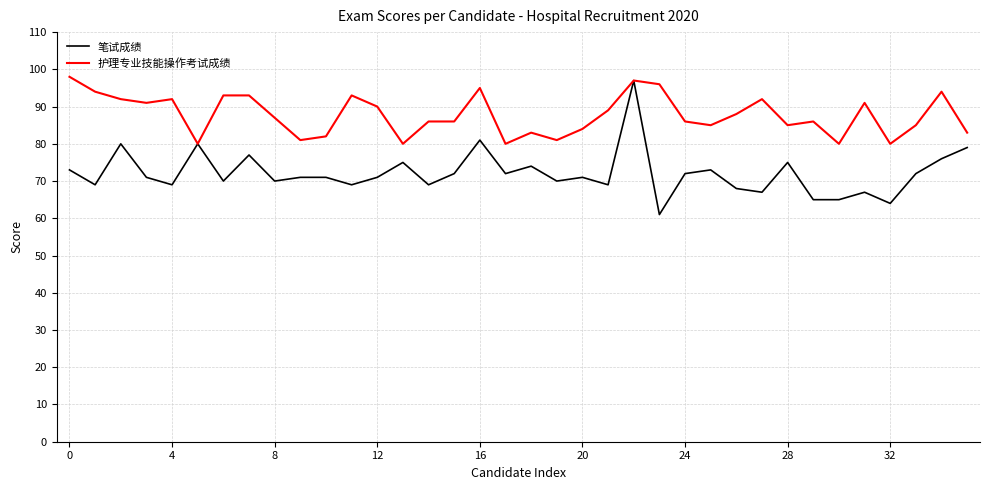

How many lines are shown in the chart?

2